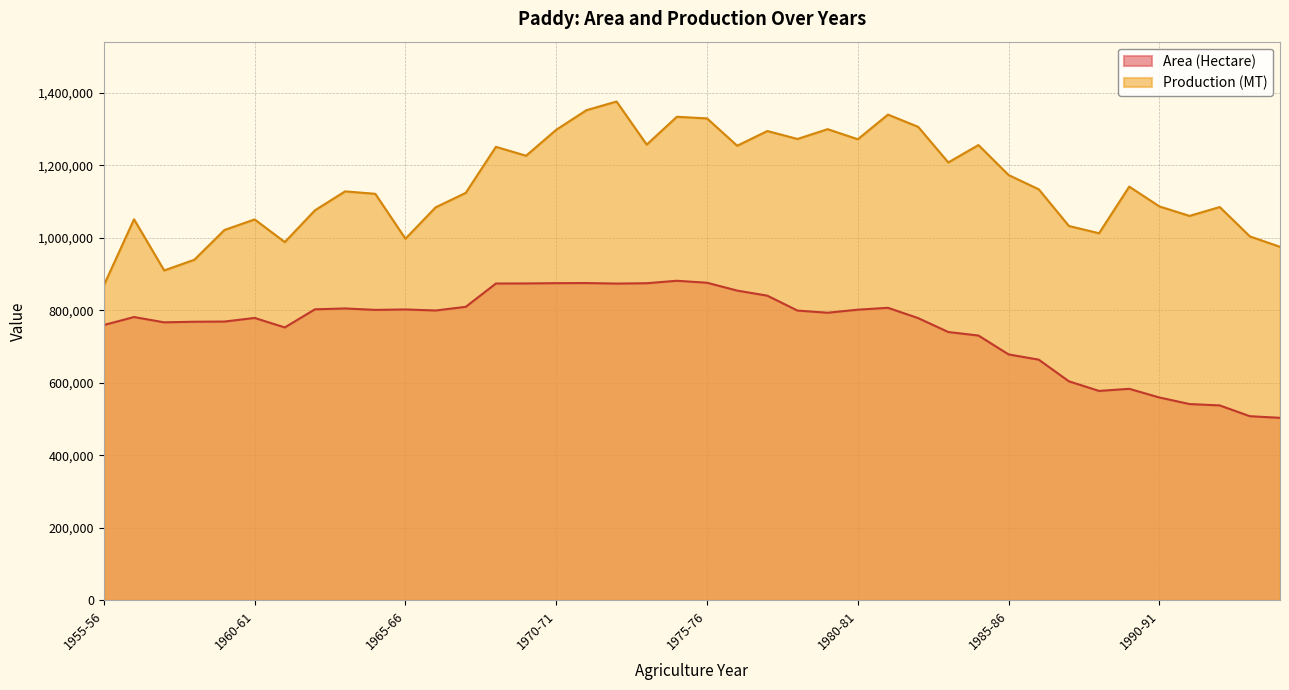

Which series has the largest range (max minus min)?

Production (MT)